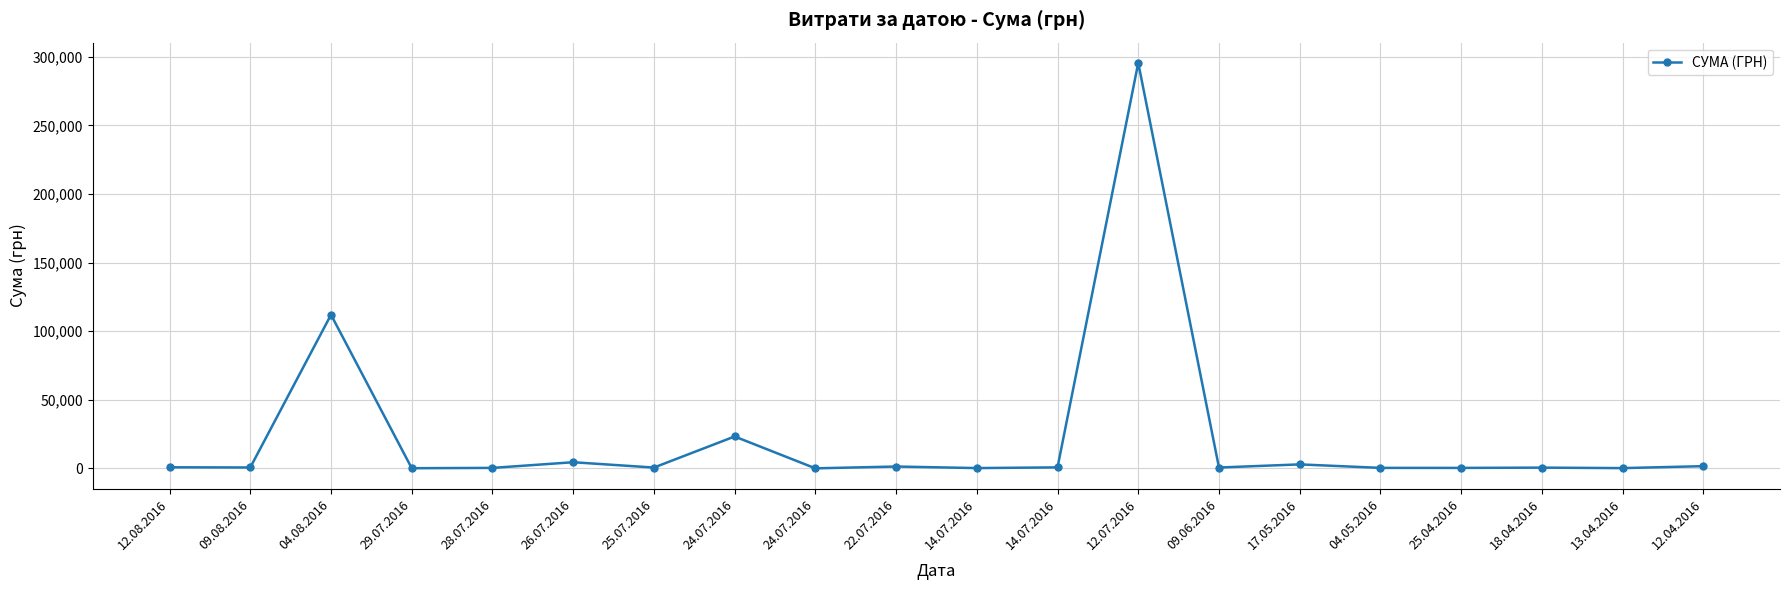

How many distinct data groups are displayed?

1